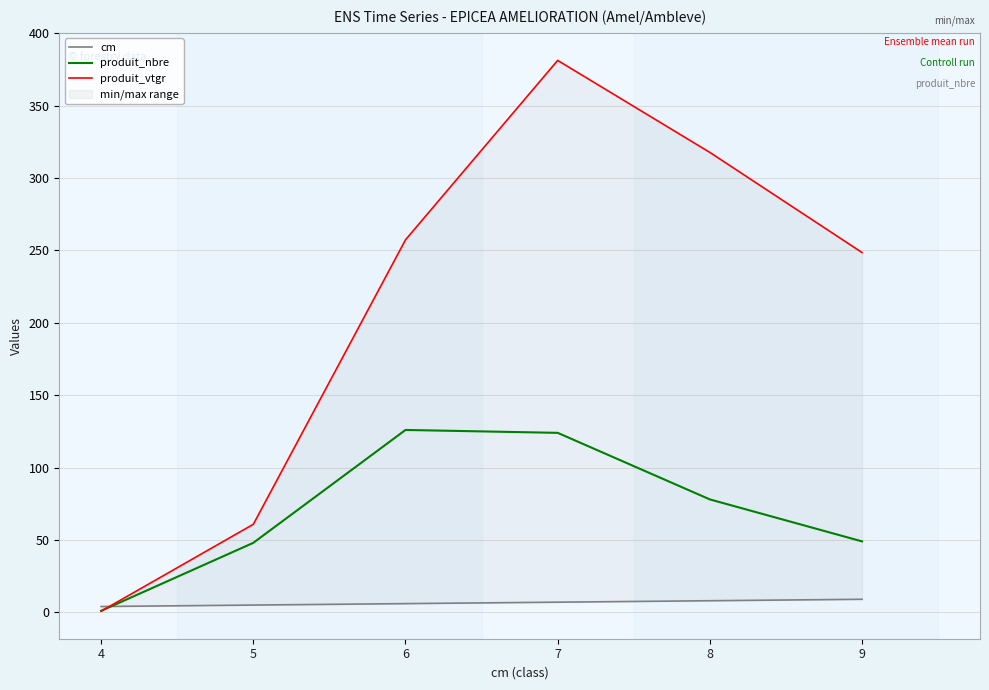

At which category is the sum across all series the highest?

7